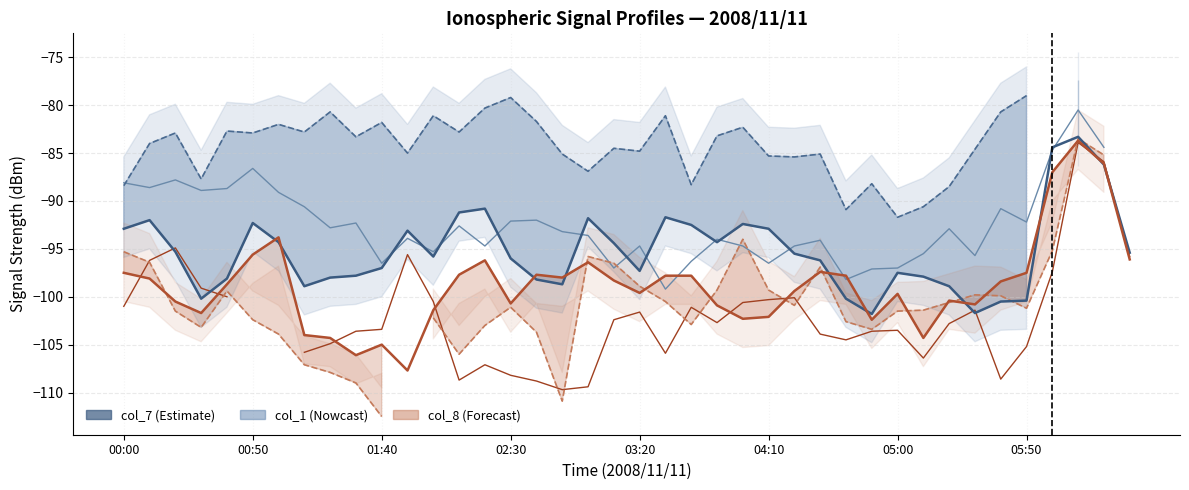

True or false: col_7 (Estimate) has more than 2 interior local peaks.

True